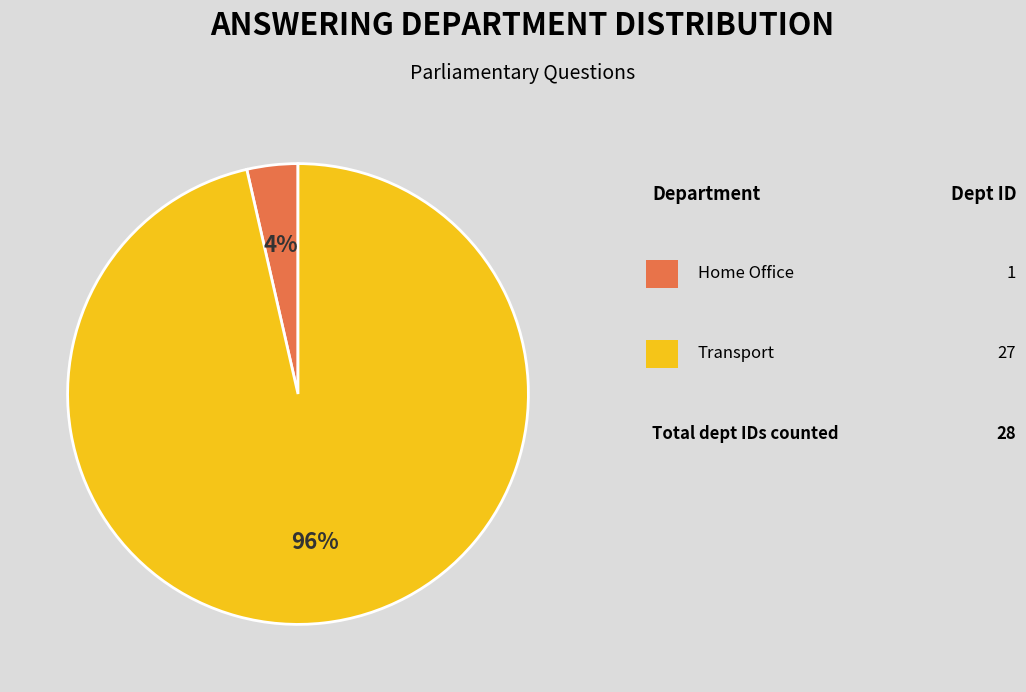

Is there a majority slice in this chart?

Yes